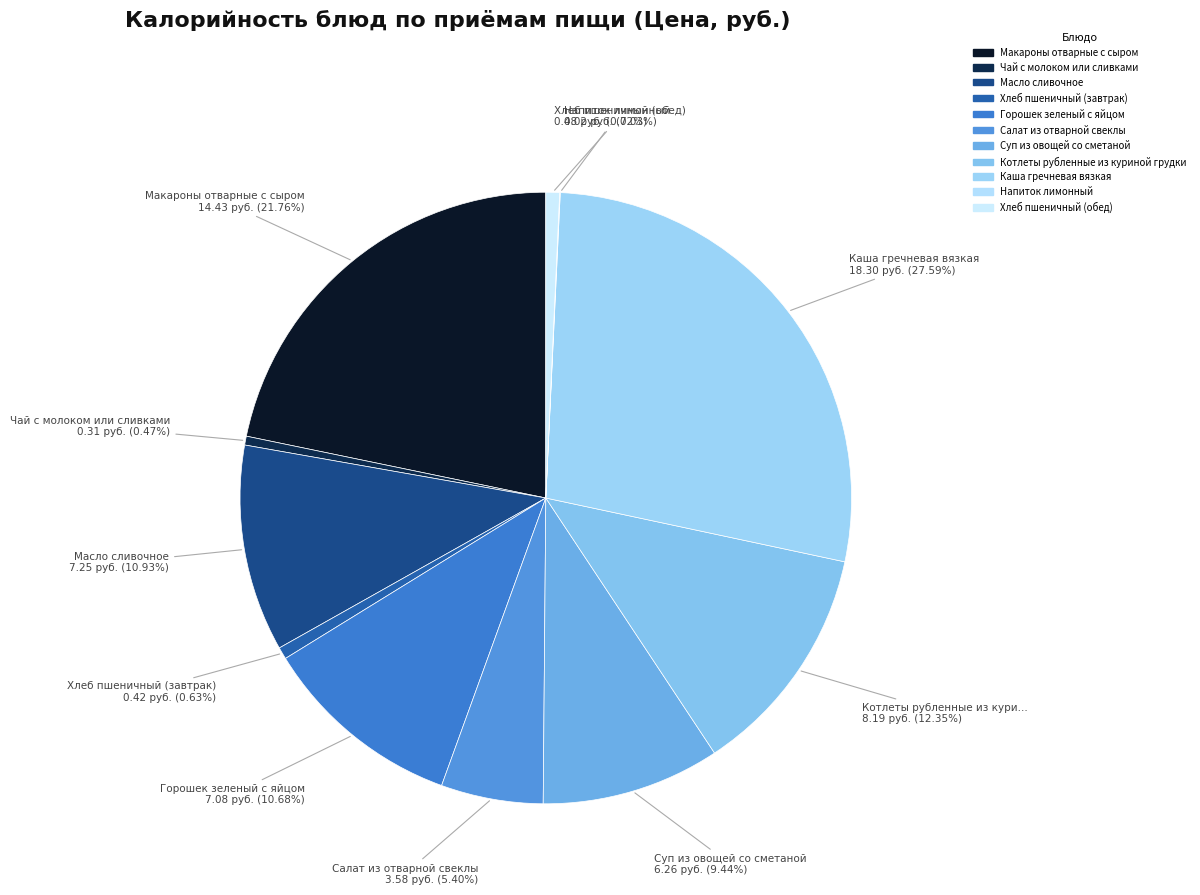

What is the total percentage of Хлеб пшеничный (завтрак) and Хлеб пшеничный (обед)?

1.4%